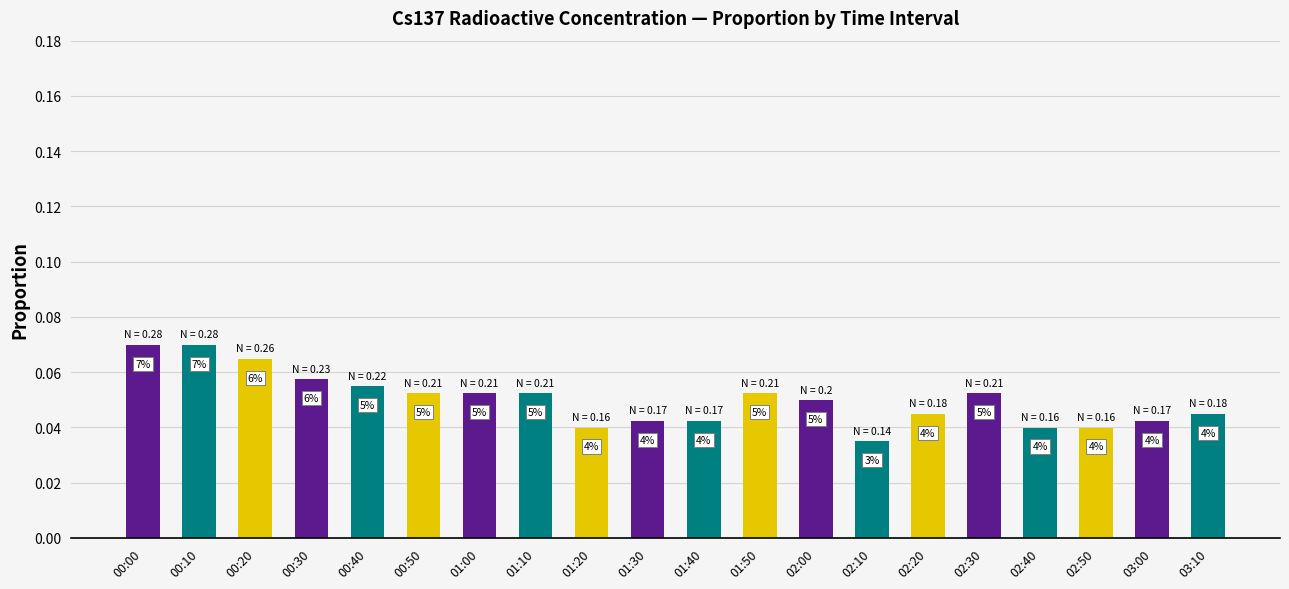

What is the label of the 16th bar from the right?

00:40